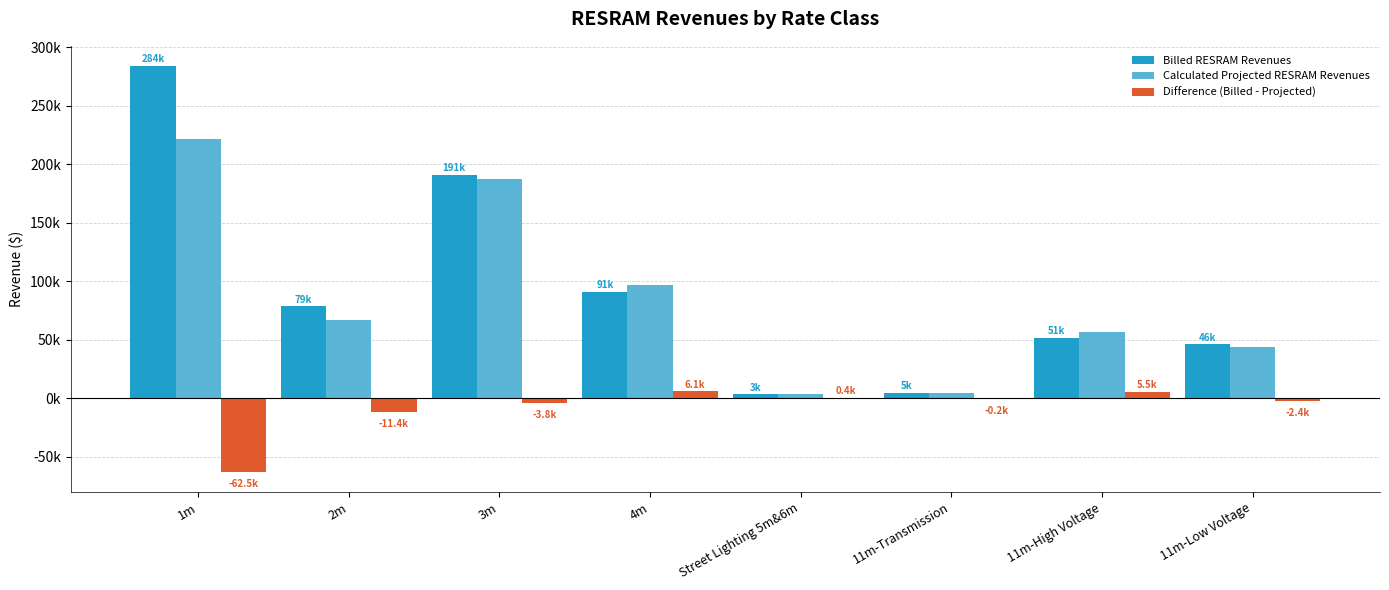

Where does the Billed RESRAM Revenues series first go above 78686?

1m